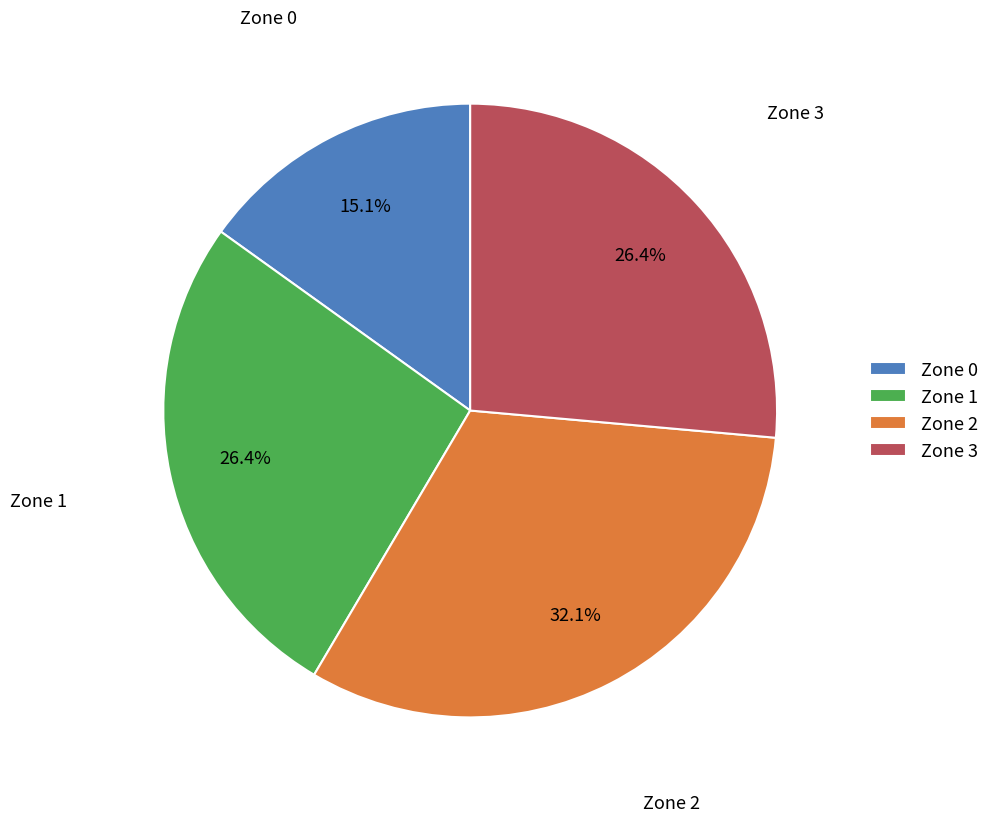

Which category has the biggest portion of the pie?

Zone 2